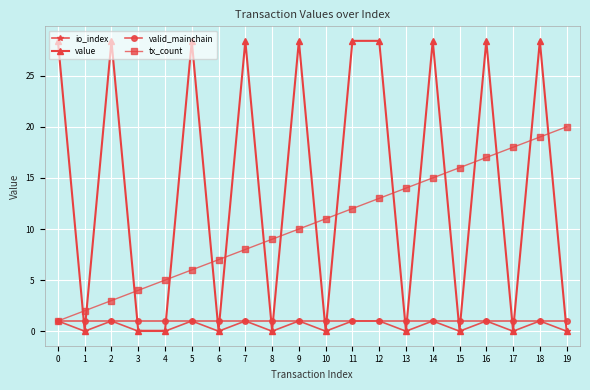

Does the chart display data point markers on the line(s)?

Yes